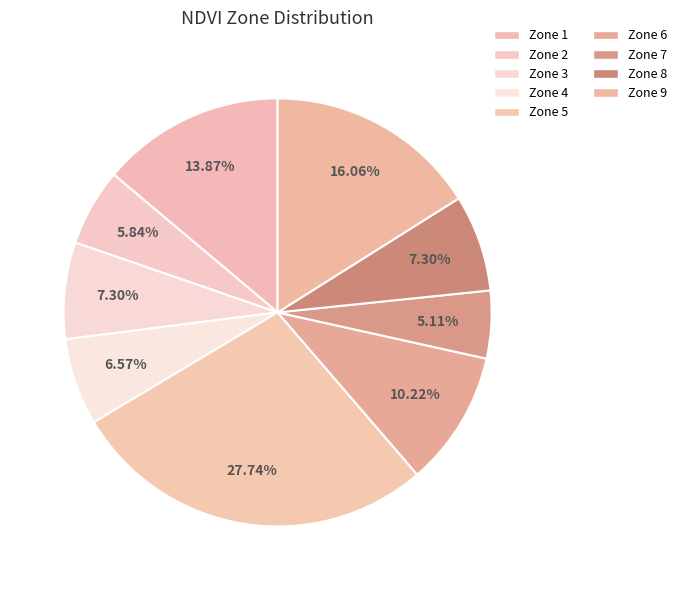

Between Zone 5 and Zone 7, which is larger?

Zone 5